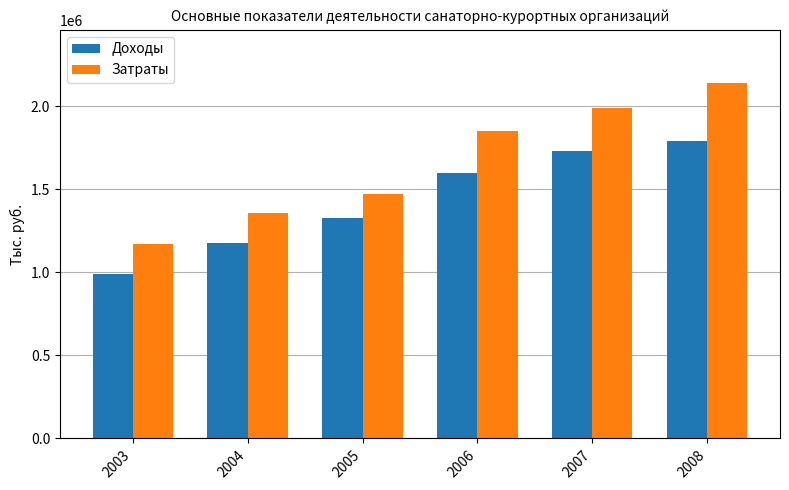

Which category has the lowest value in the Затраты series?

2003